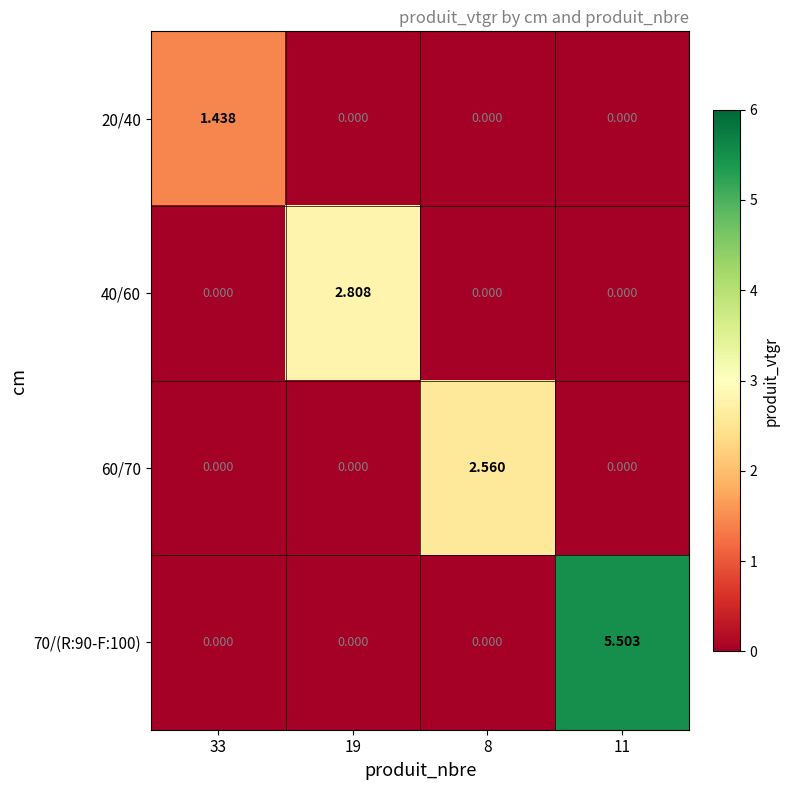

Which series has the widest spread of values?

70/(R:90-F:100)